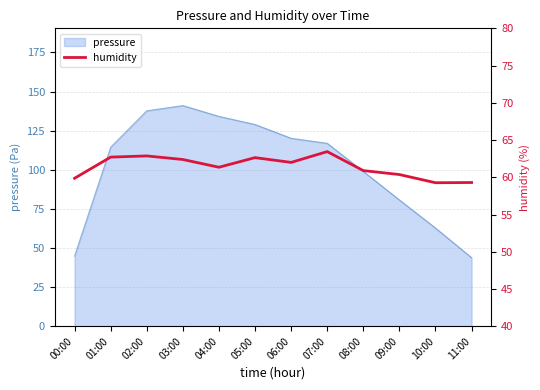

The chart shows a value of 59.9 at 00:00. True or false?

True